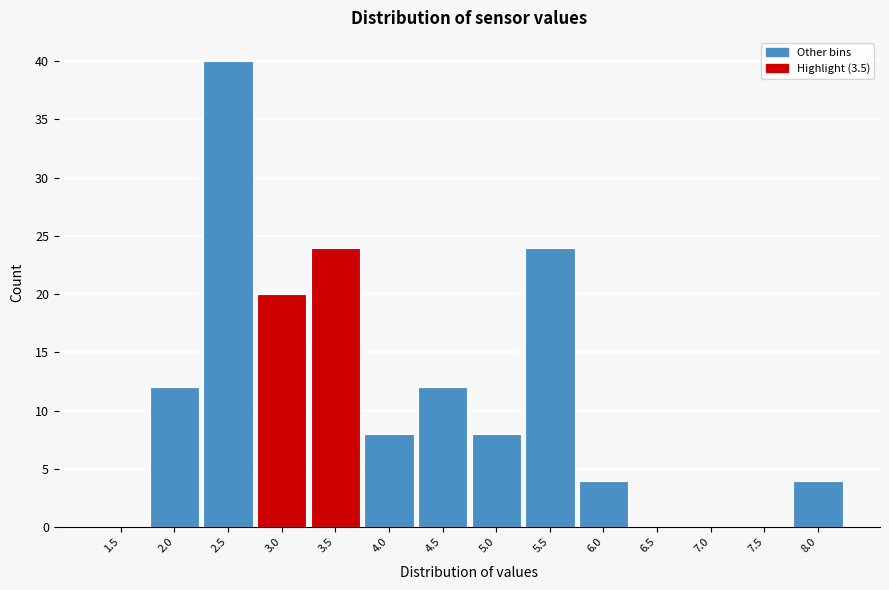

Reading left to right, extract all data points from this chart.

1.5=0	2.0=12	2.5=40	3.0=20	3.5=24	4.0=8	4.5=12	5.0=8	5.5=24	6.0=4	6.5=0	7.0=0	7.5=0	8.0=4